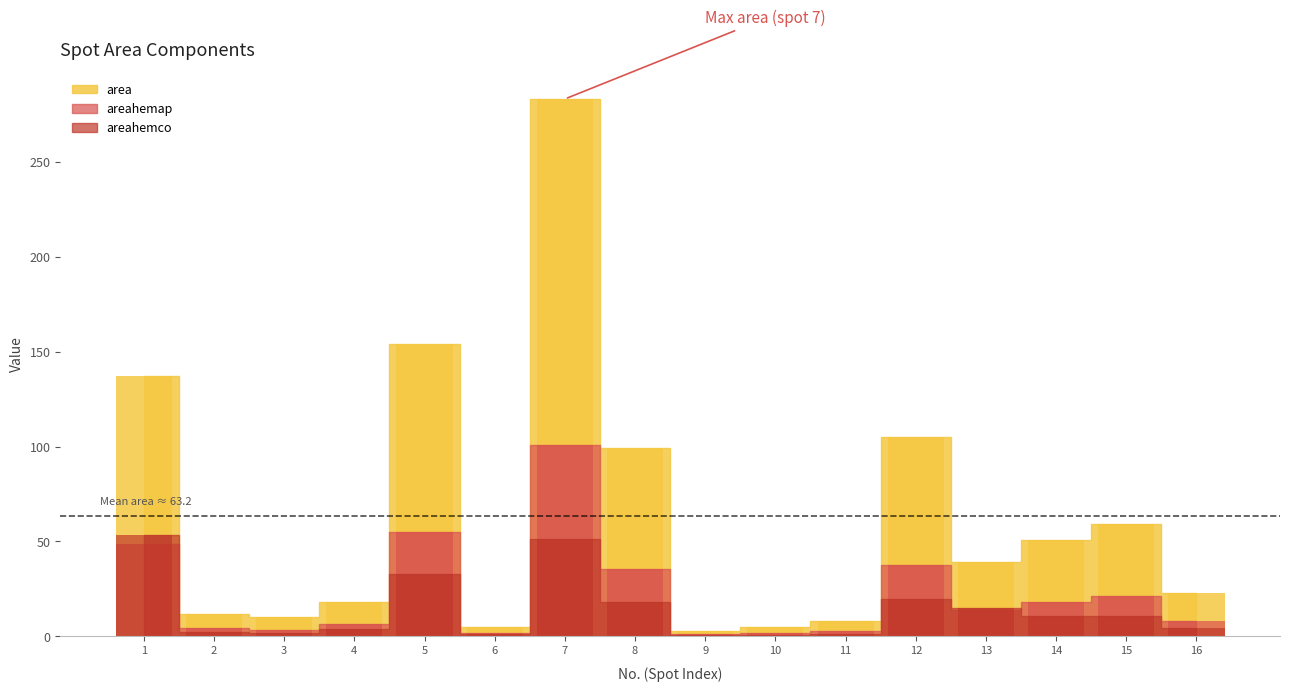

The value of areahemco at 12 is 35.1. True or false?

False